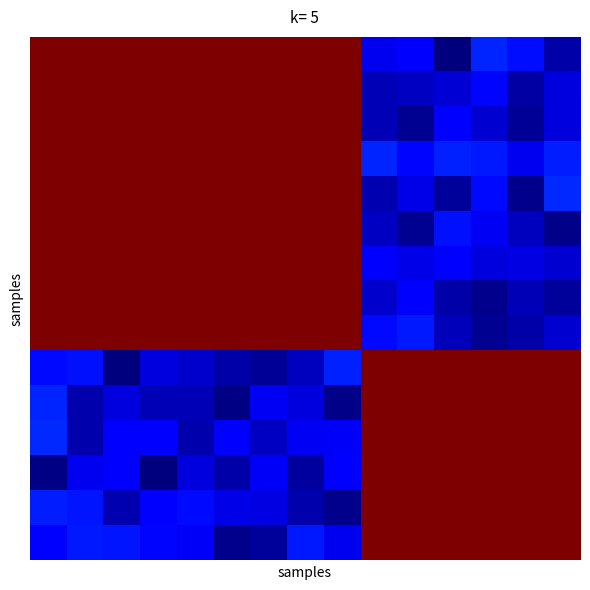

At which category does the chart reach its minimum across all series?

2